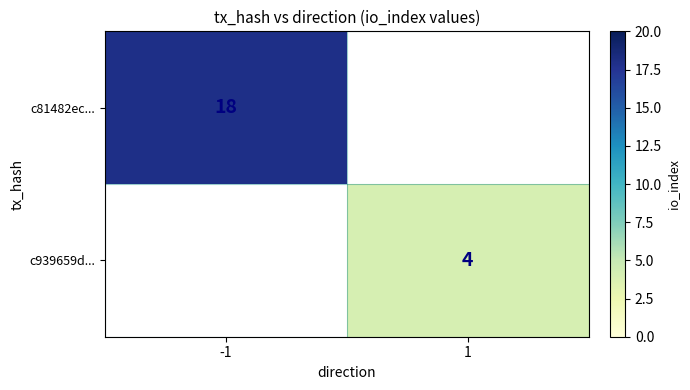

Is it true that c81482ec... equals 8 at -1?

False